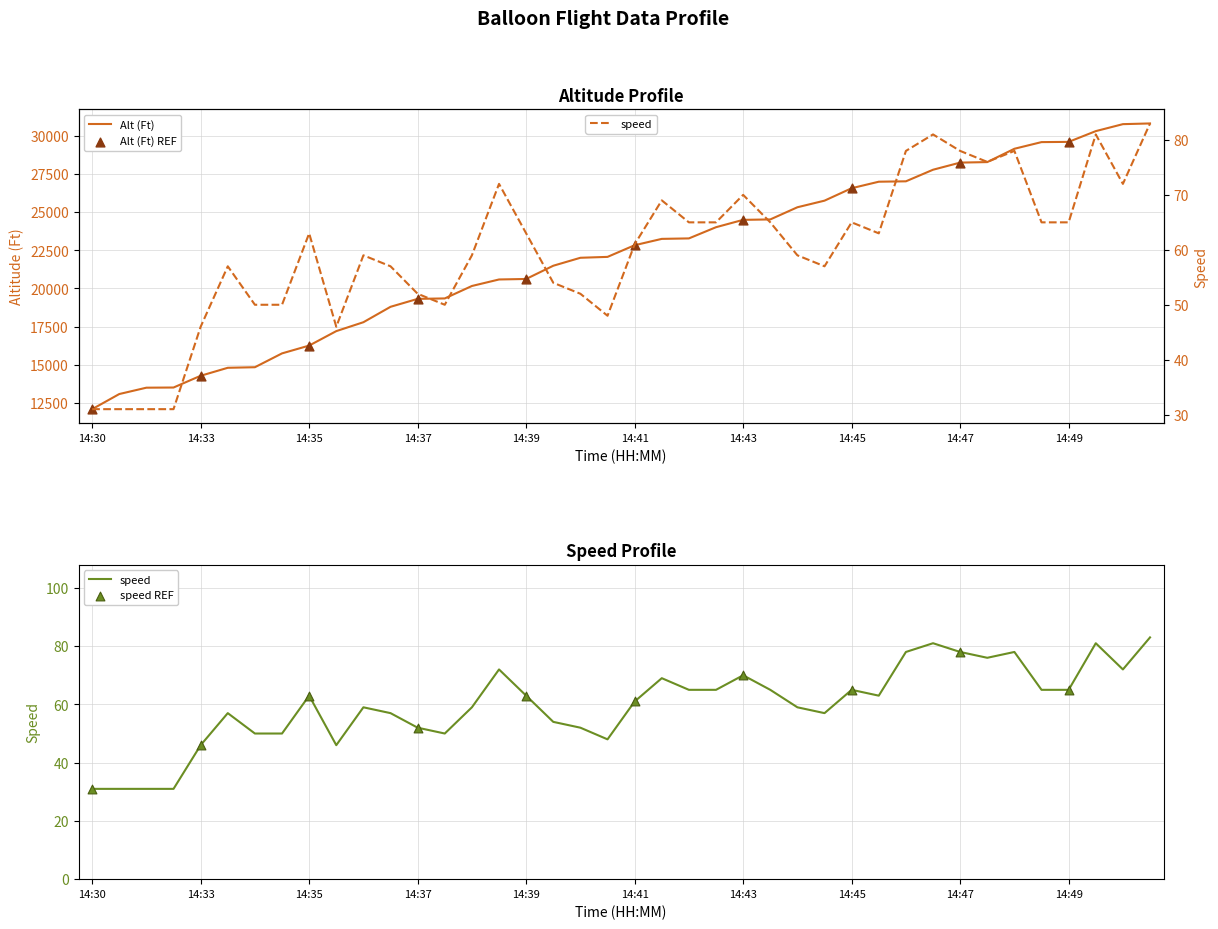

Which series contains the lowest Y value?

speed